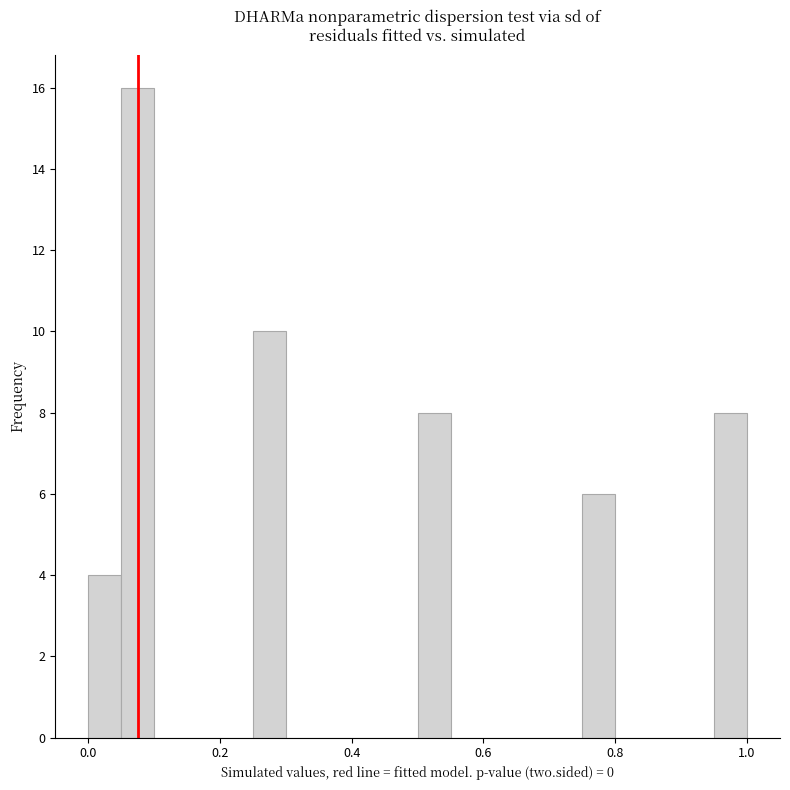

Around what value on the x-axis is the tallest bar? Give the approximate position of its centre, as read against the axis.

0.08